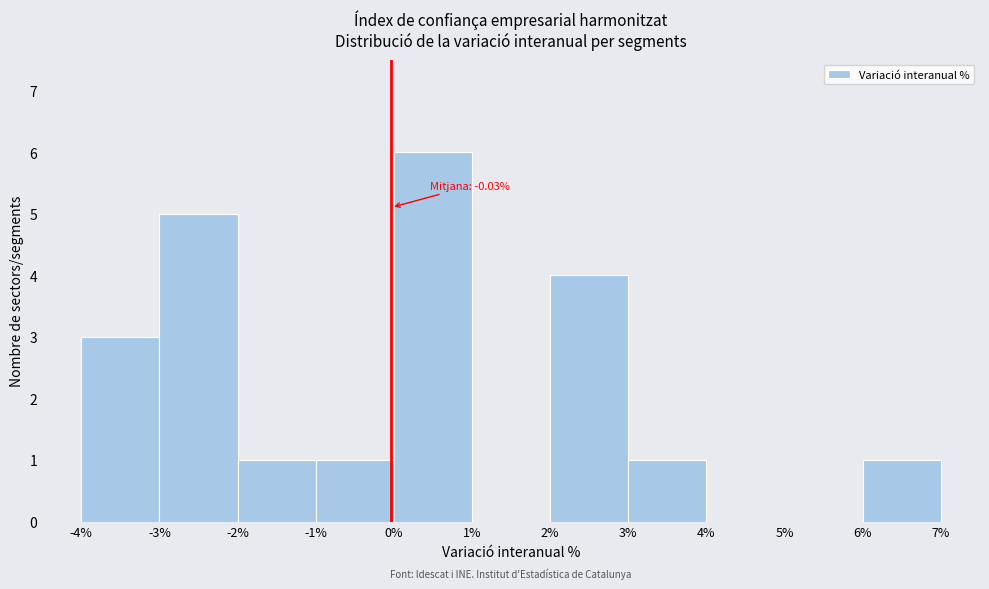

Which range on the x-axis has the tallest bar?

0% to 1%